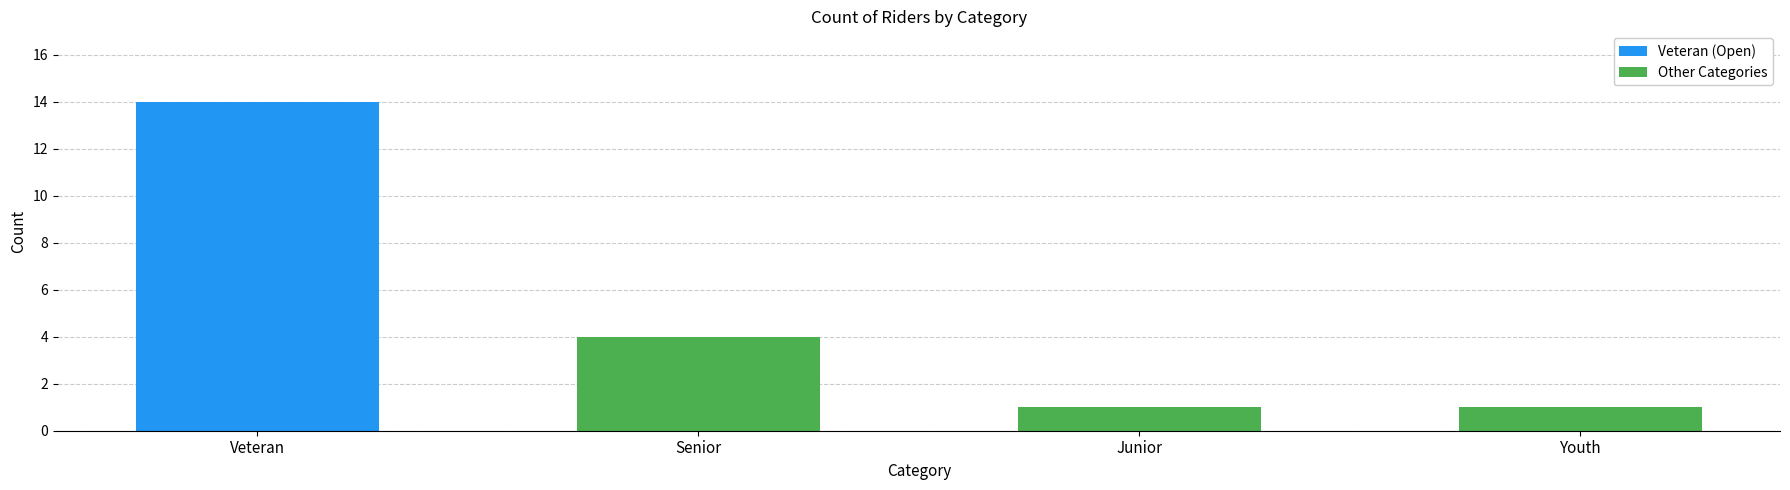

Which category has the highest value in the Other Categories series?

Senior